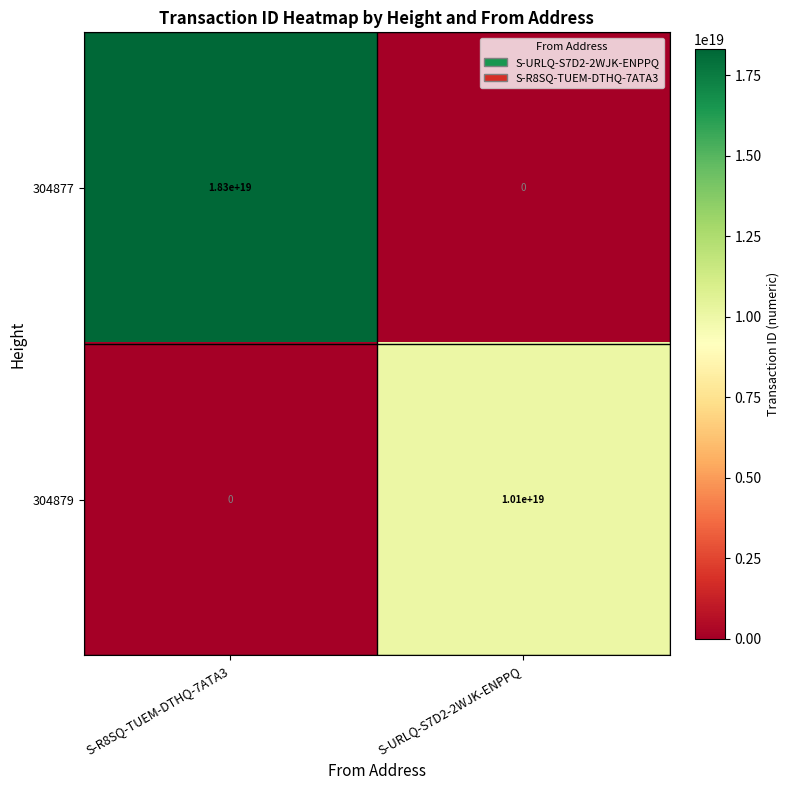

Between S-R8SQ-TUEM-DTHQ-7ATA3 and S-URLQ-S7D2-2WJK-ENPPQ, which series saw the biggest shift?

304877